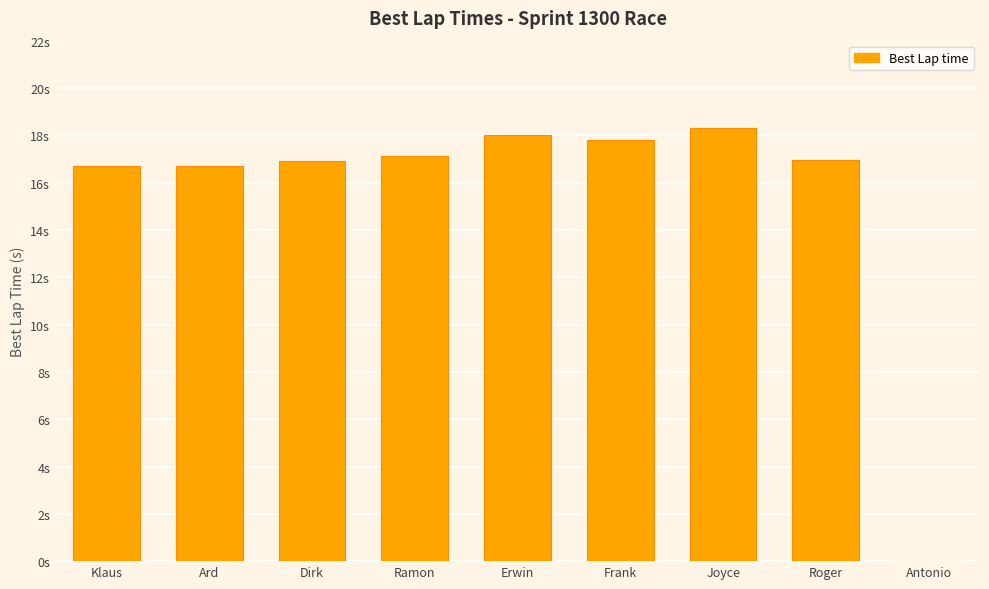

The chart shows a value of 17.1 at Ramon. True or false?

True